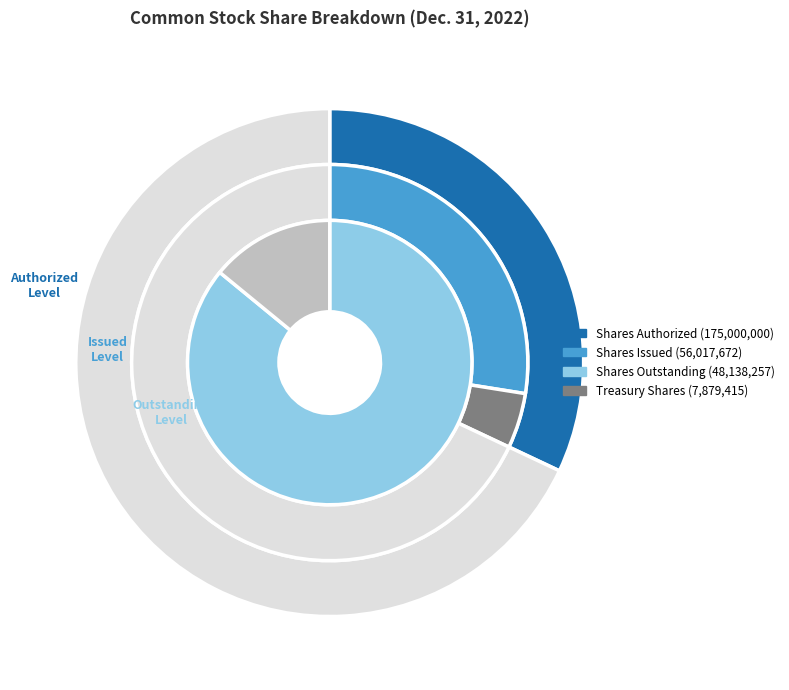

To the nearest percent, what is the average slice percentage?

25%